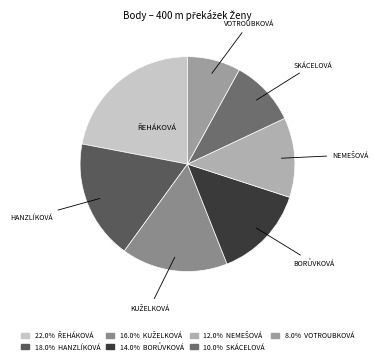

Which category has the smallest portion of the pie?

VOTROUBKOVÁ